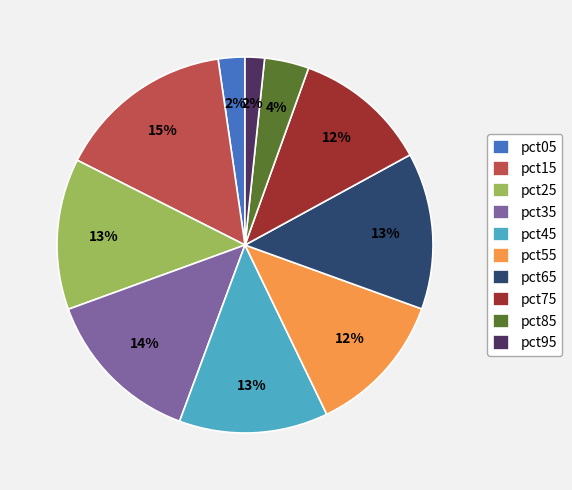

Is there a majority slice in this chart?

No